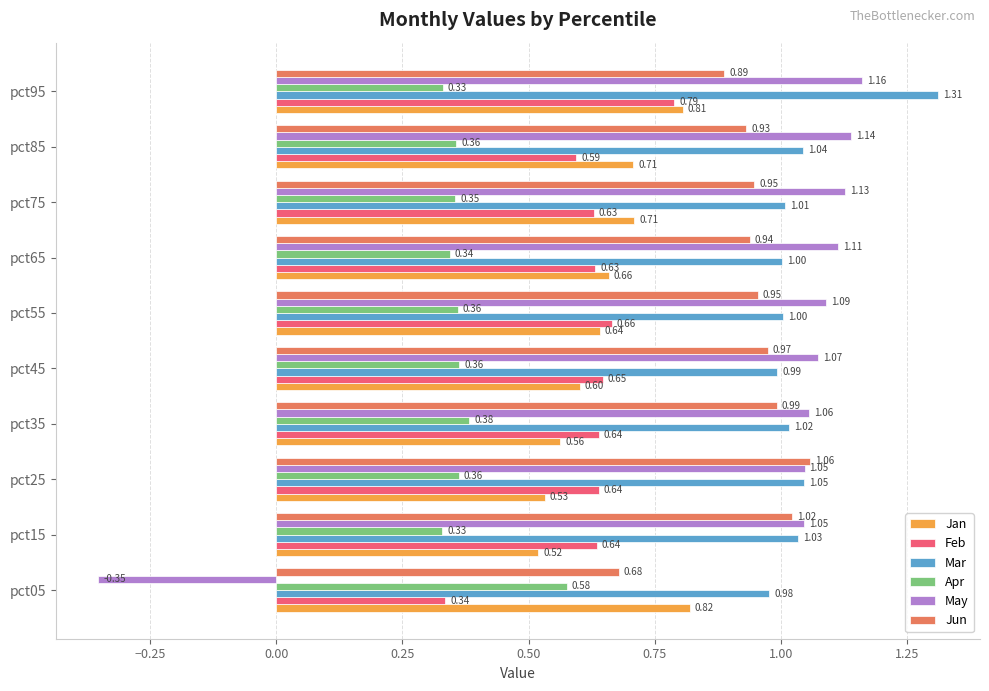

Which series changed the most between pct15 and pct35?

Apr